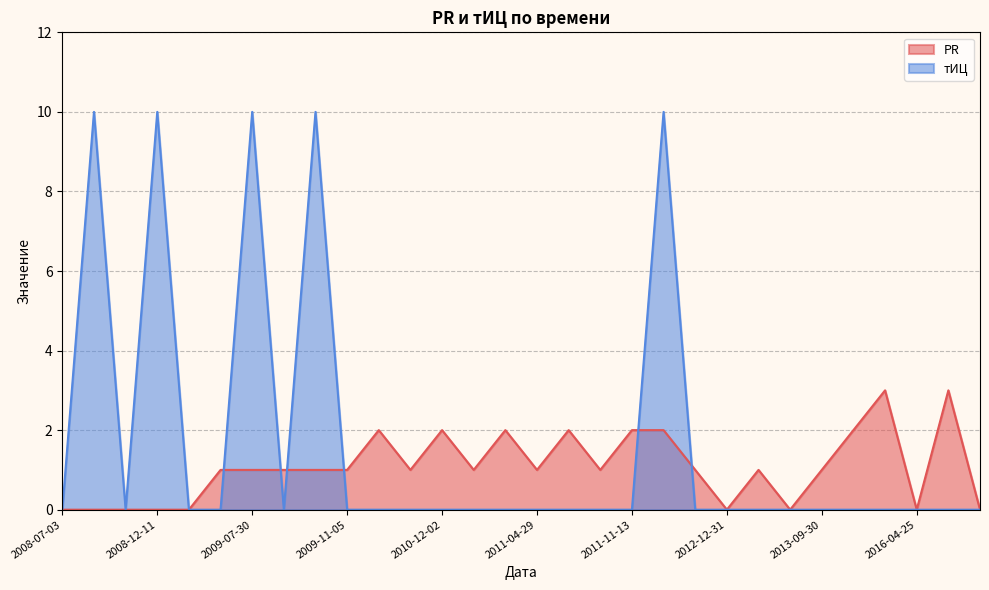

Which label corresponds to the largest value in the chart?

2008-10-02